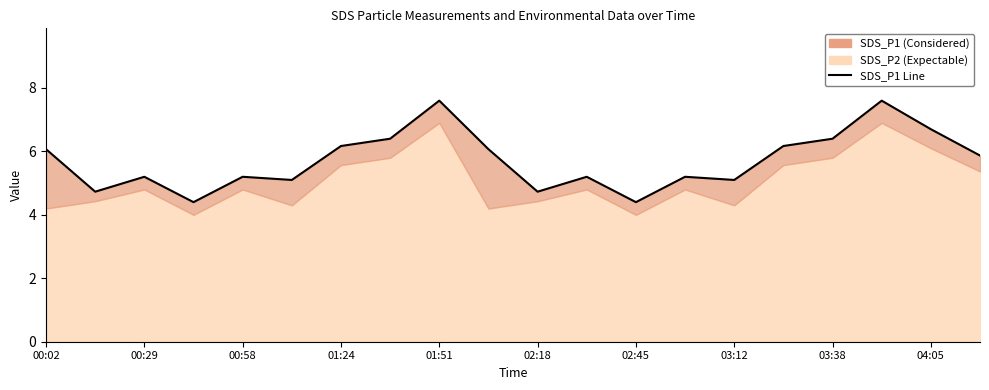

What is the average value?

5.7